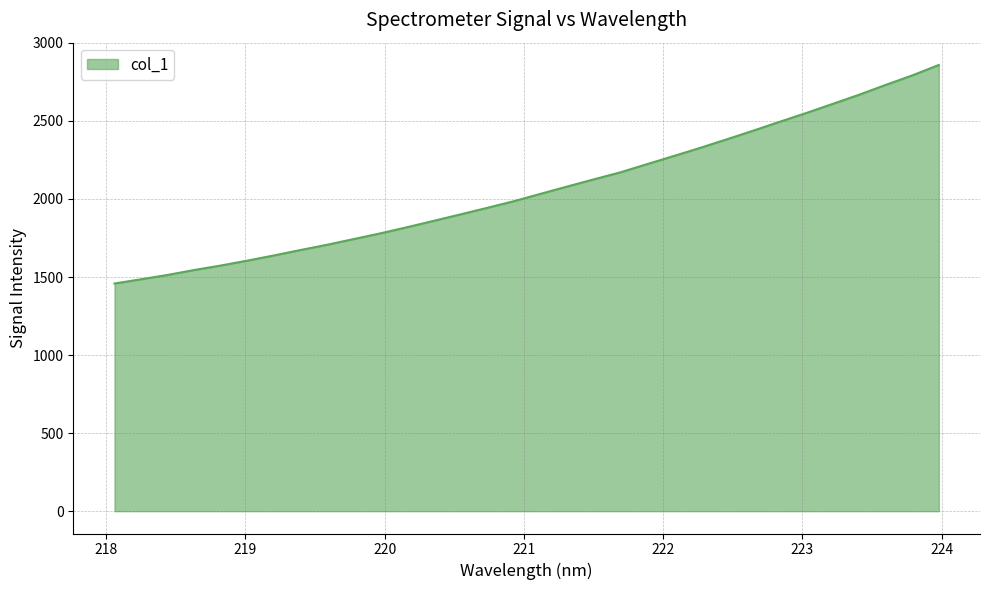

What is the smallest value displayed?

1458.5